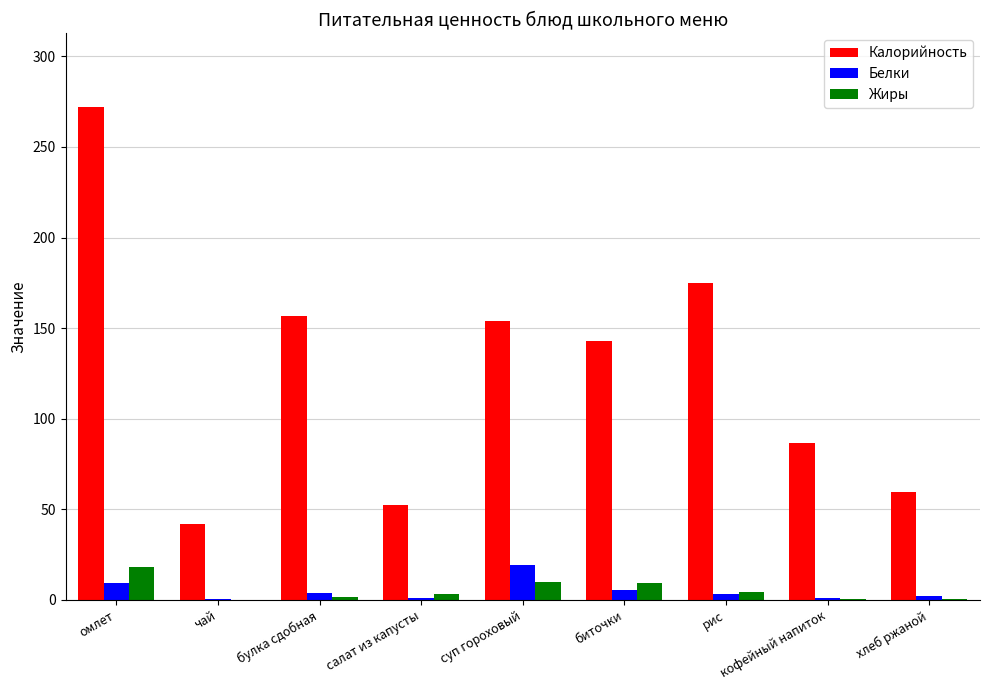

What is the sum of the Калорийность values at суп гороховый and омлет?

425.9